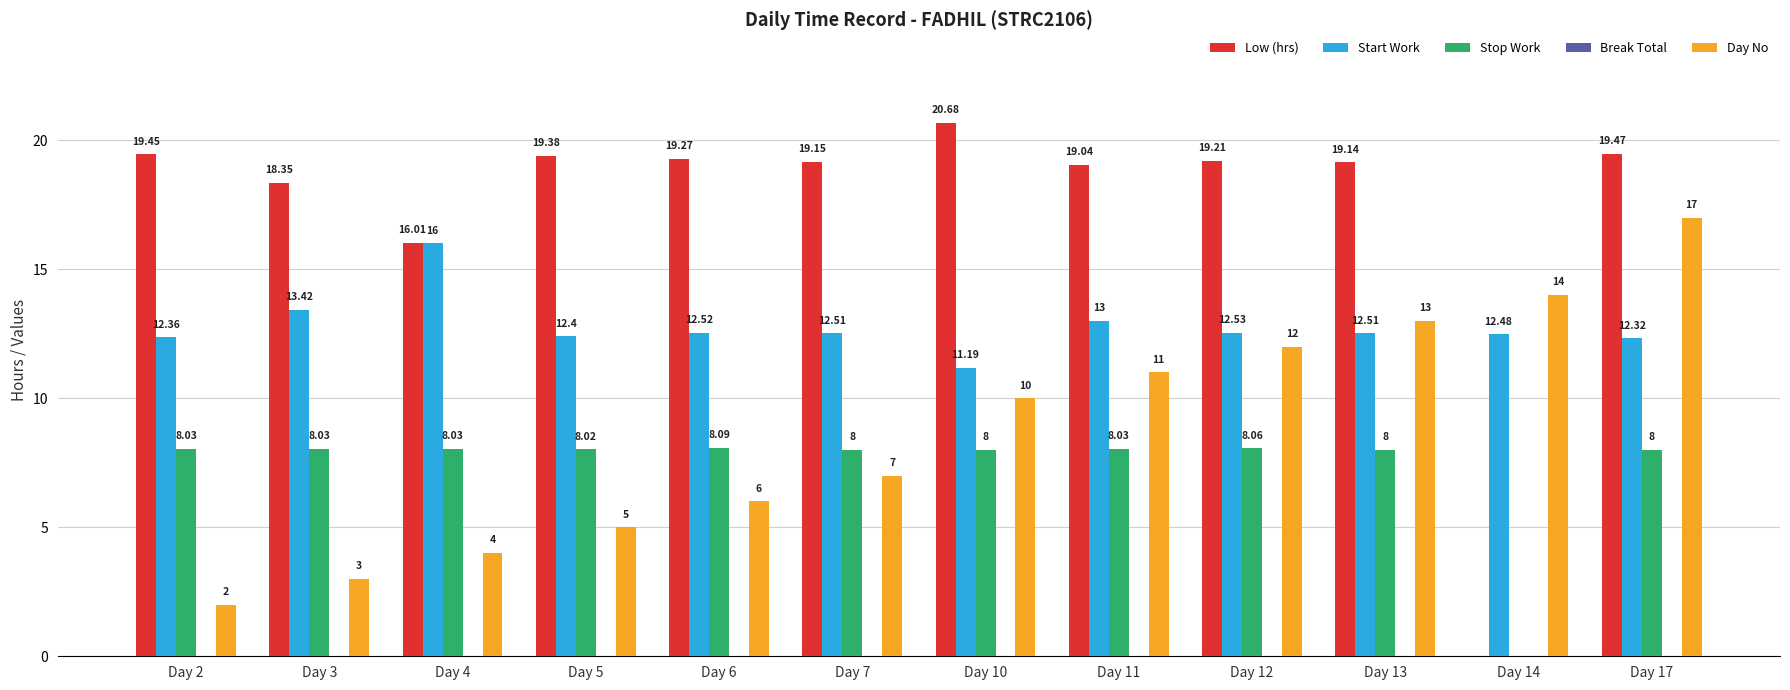

Is the value of Low (hrs) at Day 11 greater than the value of Stop Work at Day 11?

Yes